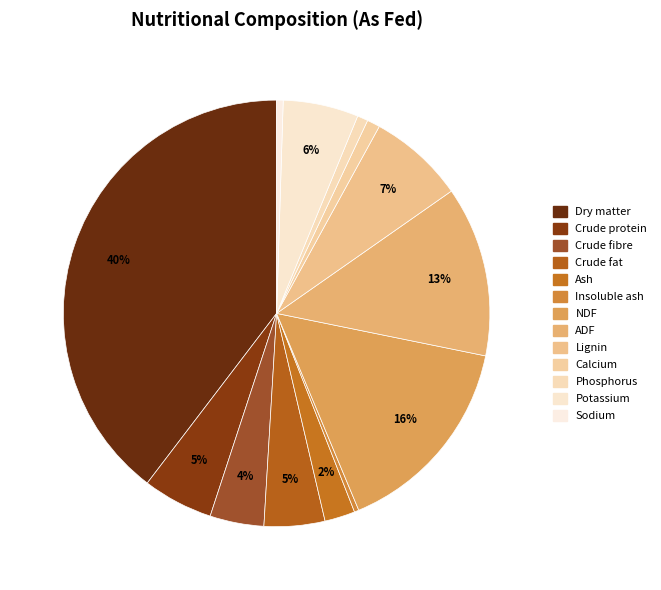

How many segments does this pie chart have?

13